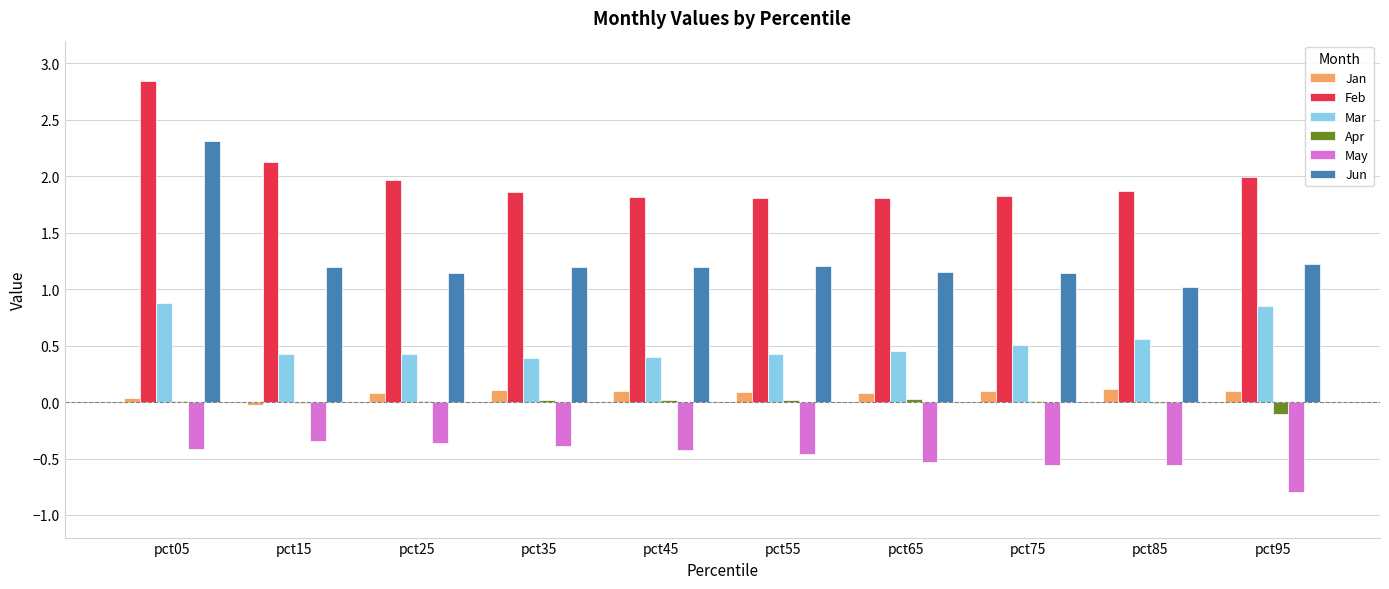

Which series has the largest total across all categories?

Feb